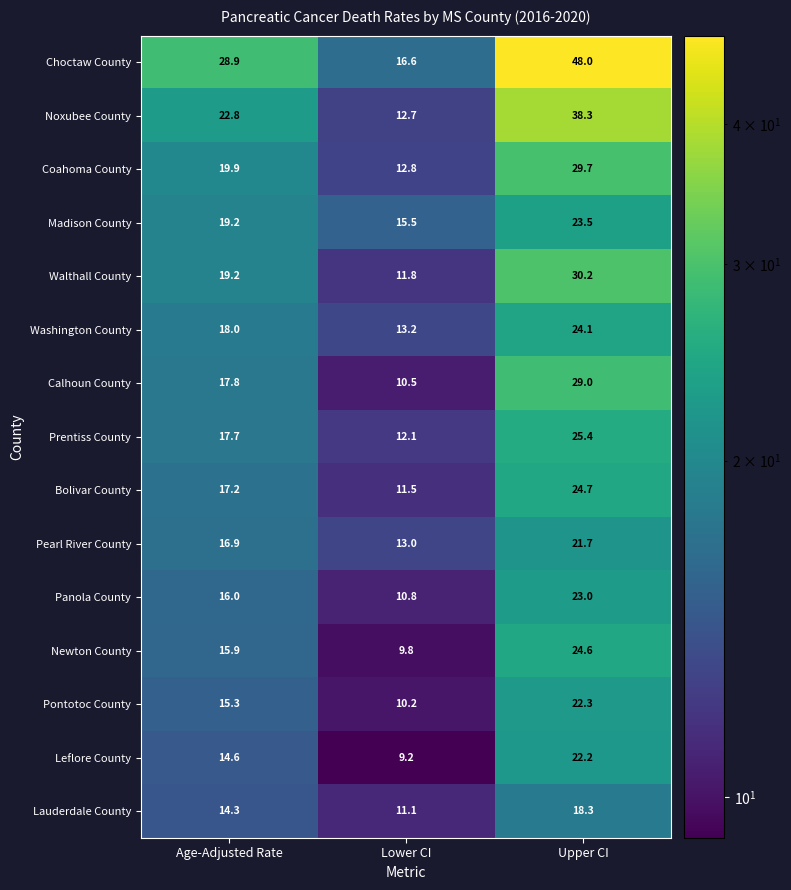

Read the Choctaw County value at Upper CI.

48.0